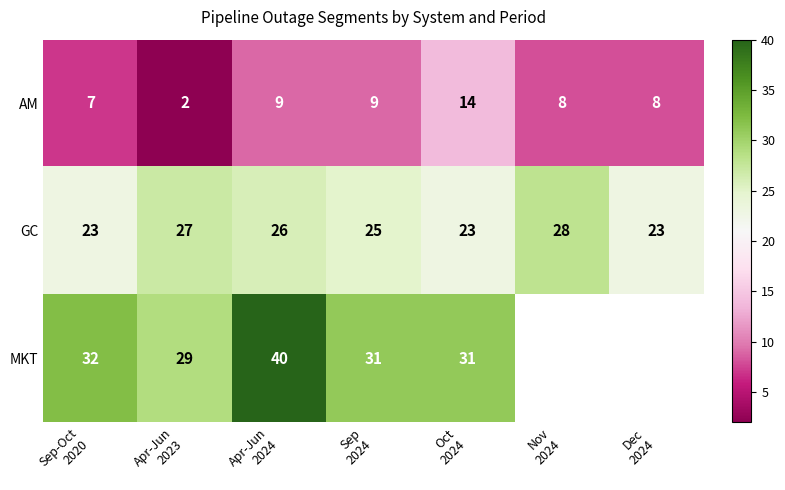

What is the sum of all GC values?

175